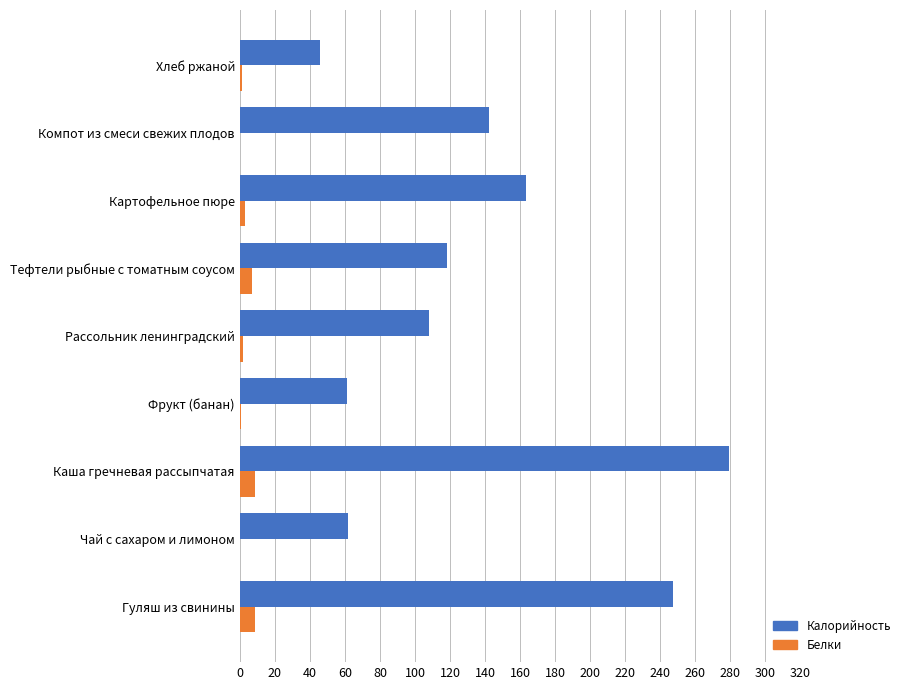

Count the number of data series in this chart.

2